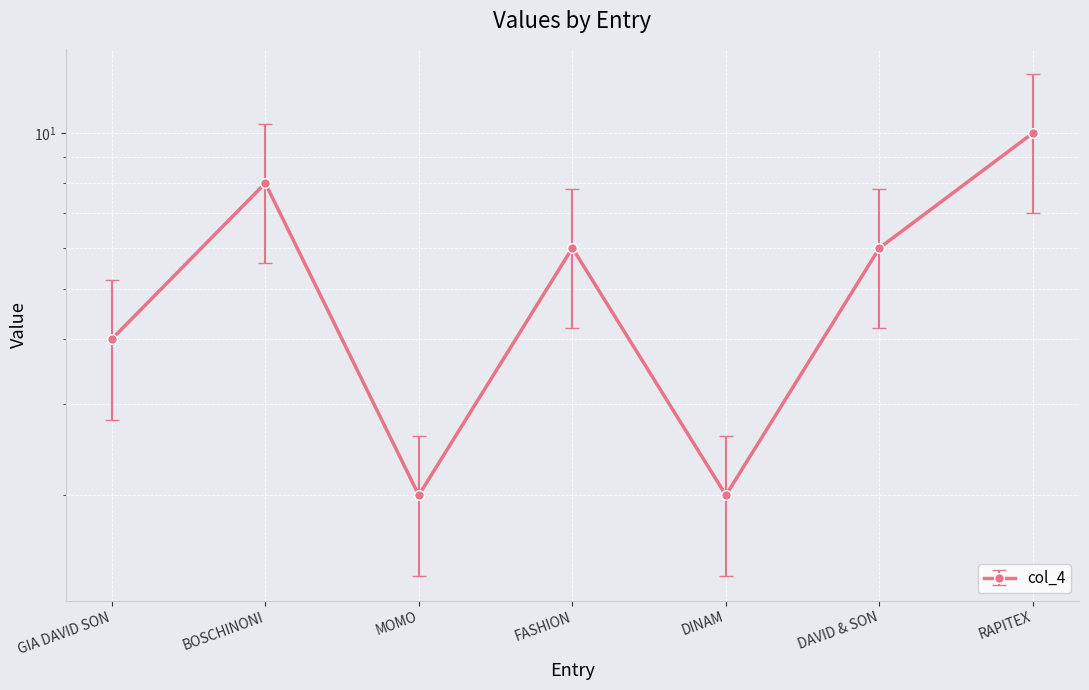

How many data points are above 7?

4